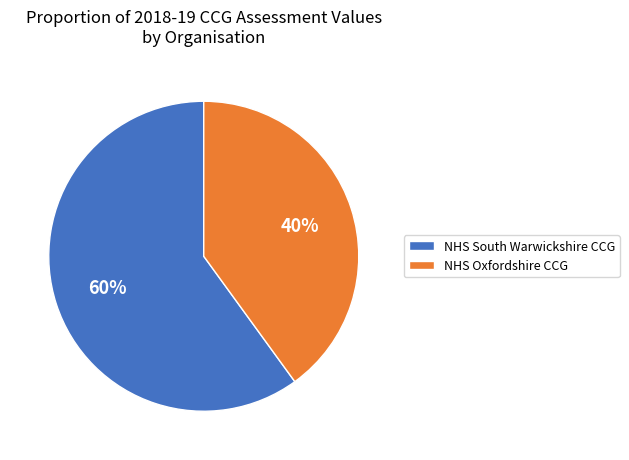

Which category has the smallest portion of the pie?

NHS Oxfordshire CCG